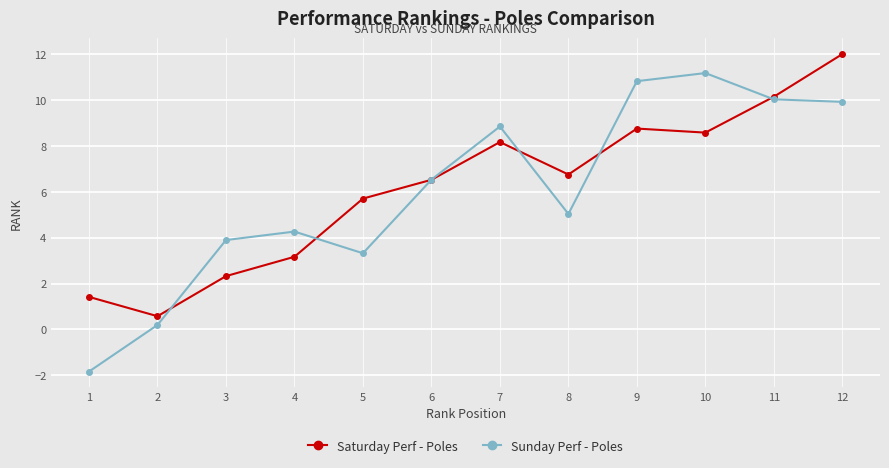

At how many categories does at least one series exceed 9?

4